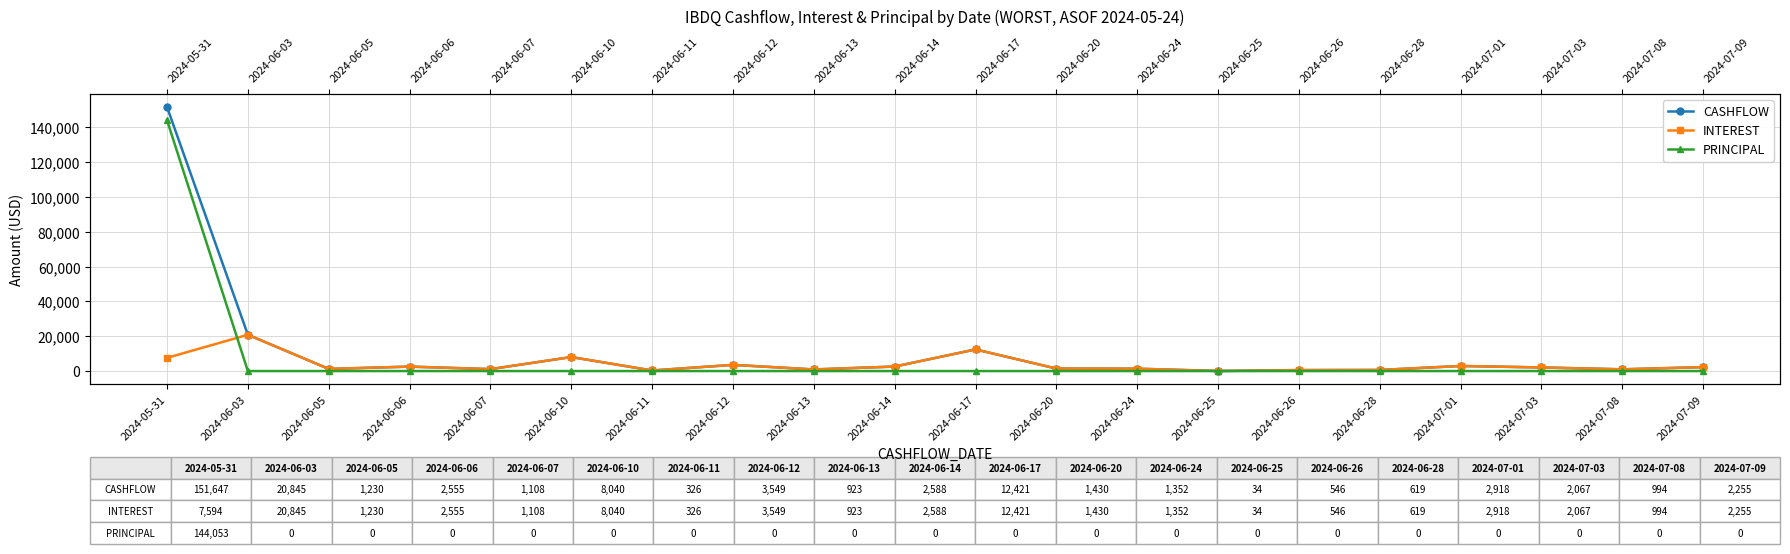

Between 2024-06-06 and 2024-07-08, which series saw the biggest shift?

CASHFLOW